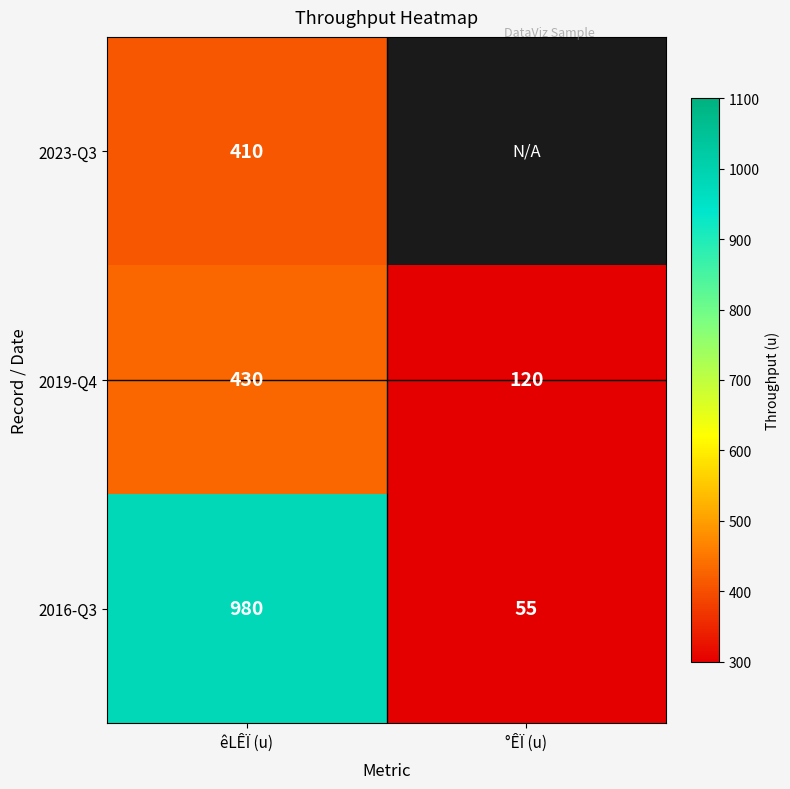

What is the difference between the 2019-Q4 values at êLÊÏ (u) and °ÊÏ (u)?

310